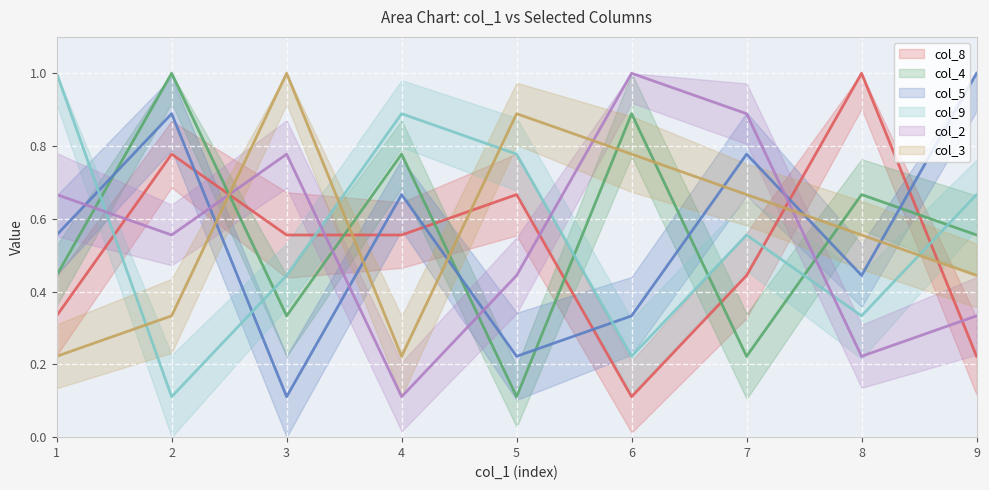

What is the difference between the highest and lowest values at 2?

0.9